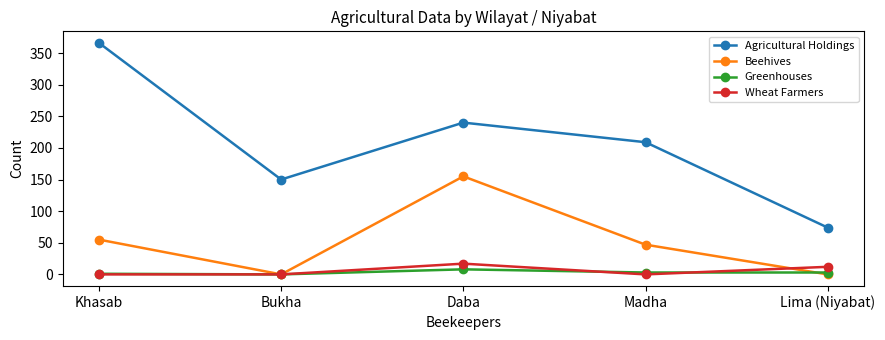

True or false: Wheat Farmers has more than 0 interior local peaks.

True